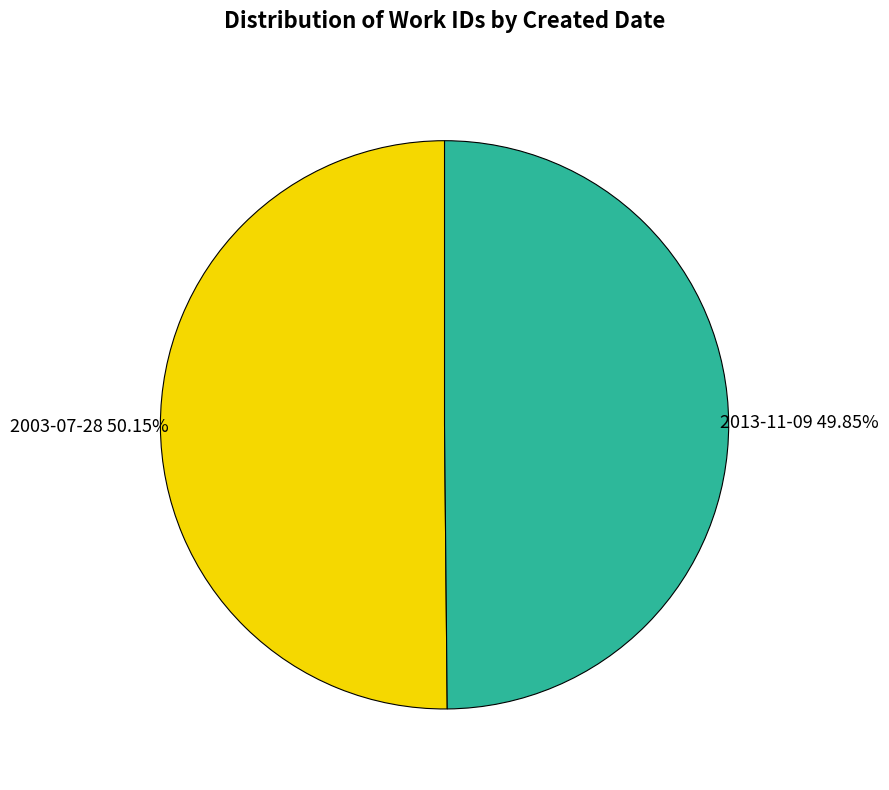

Is there any slice that represents more than half of the pie?

Yes